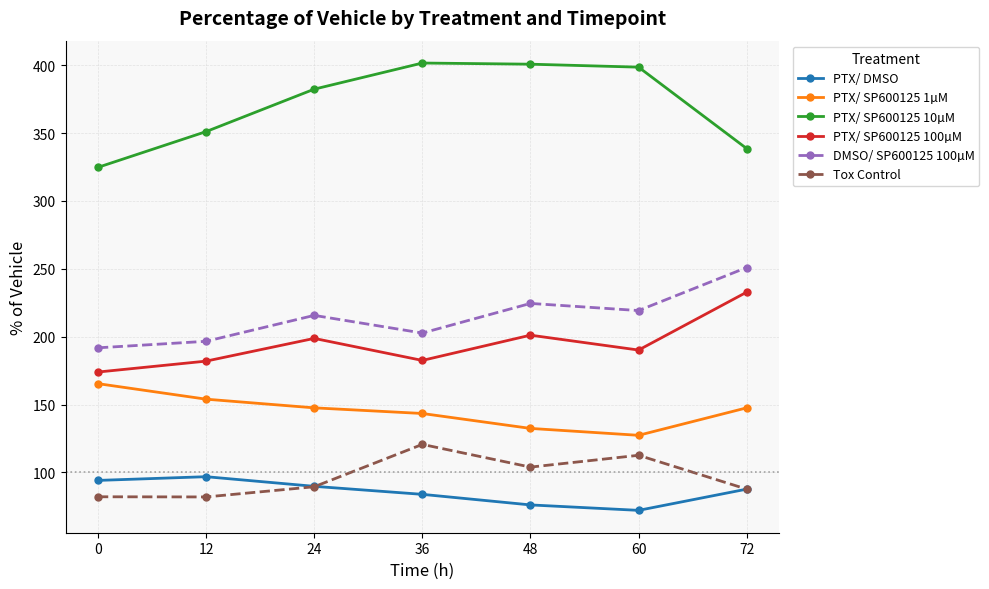

What is the value of the PTX/ DMSO point at the 5th from the left?

76.1